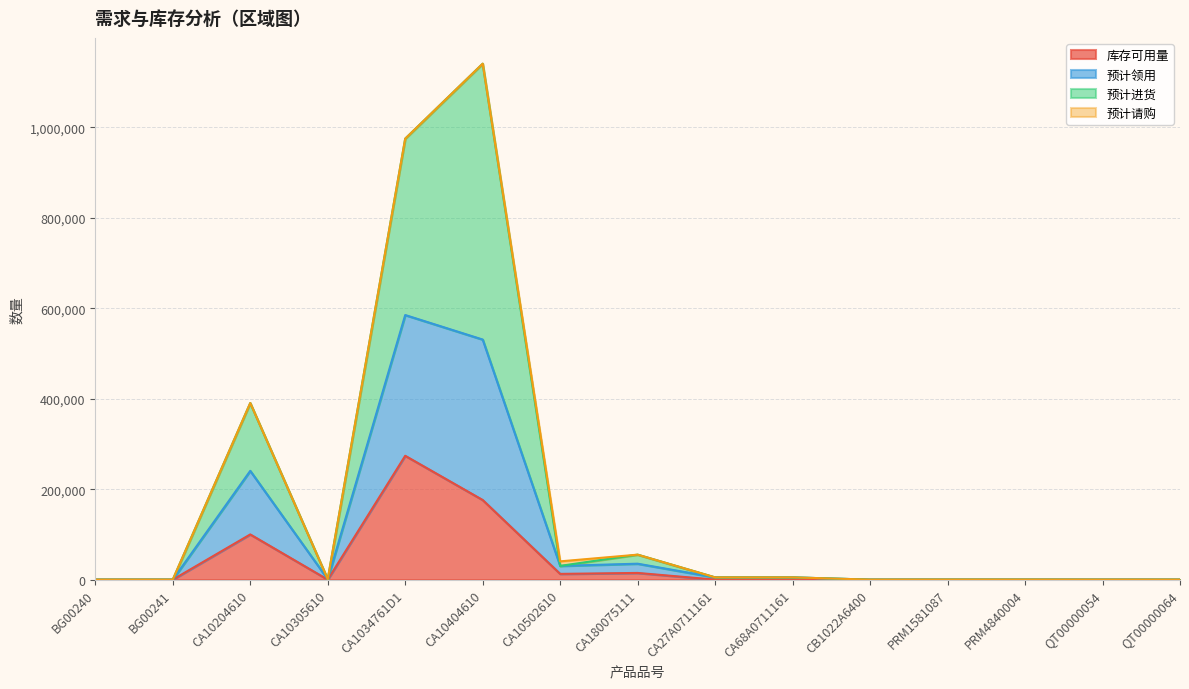

How many interior local valleys does the 预计进货 series have?

4